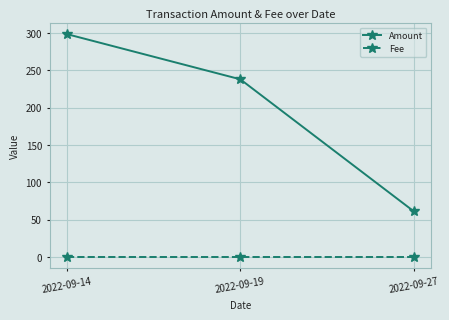

Which series changed the most between 2022-09-14 and 2022-09-19?

Amount